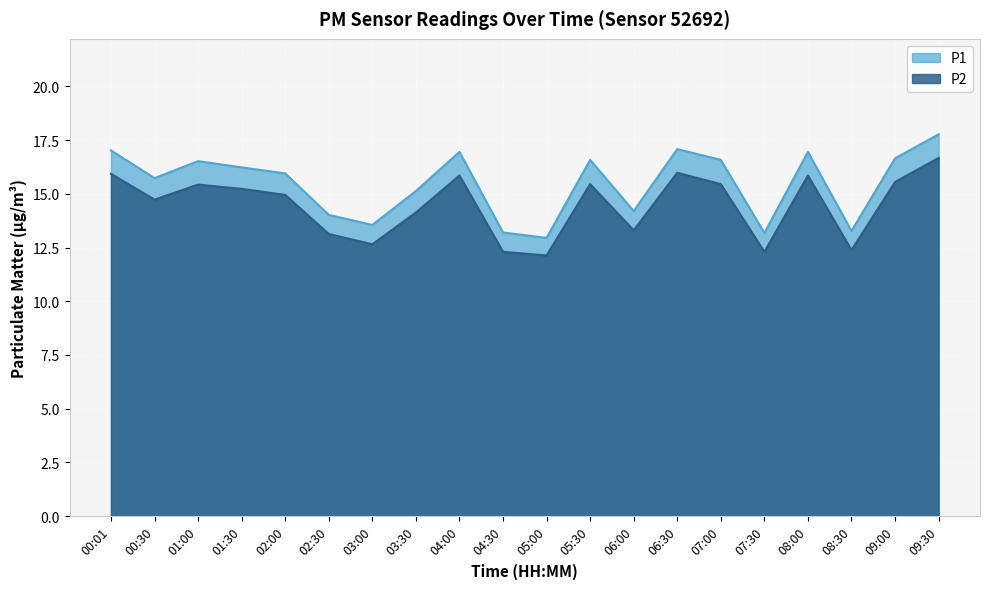

True or false: P2 and P1 intersect in this chart.

False